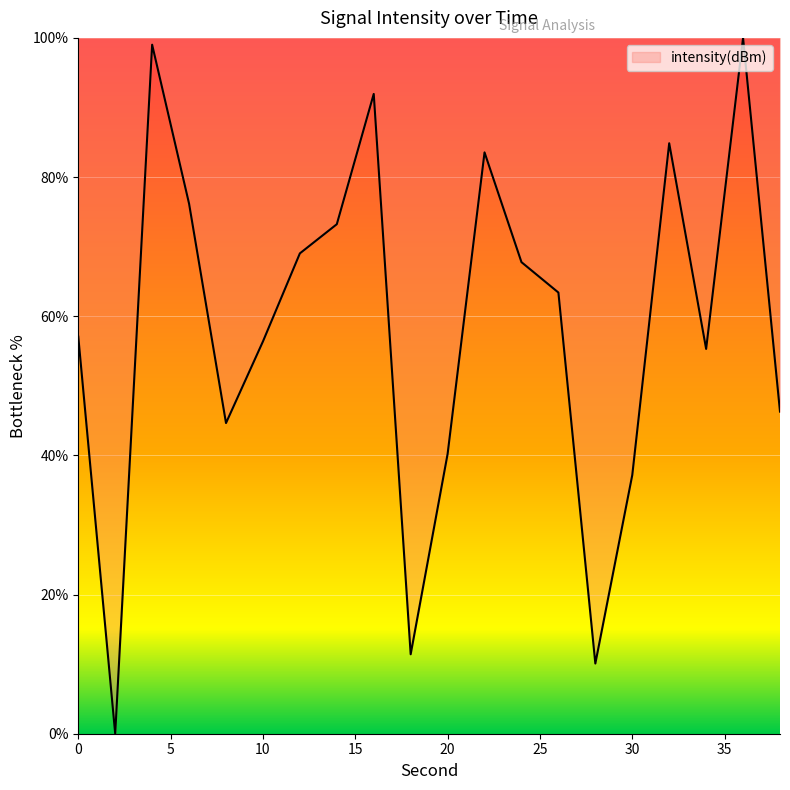

What is the maximum value shown in the chart?

100.0